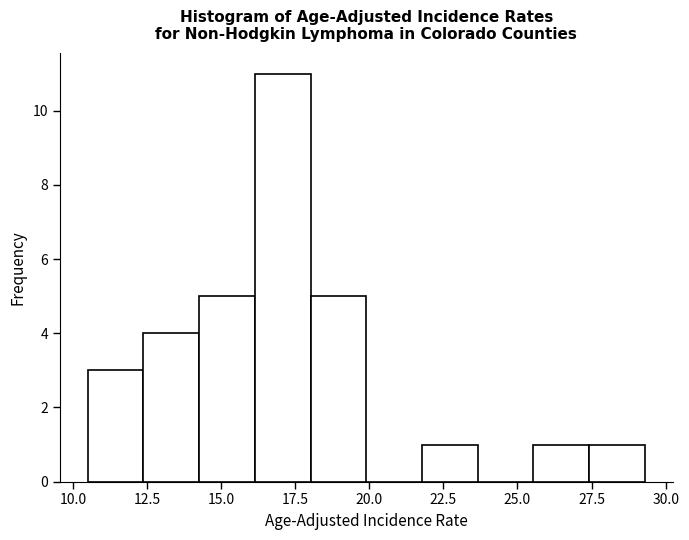

Read against the x-axis, roughly where is the centre of the tallest bar?

17.0